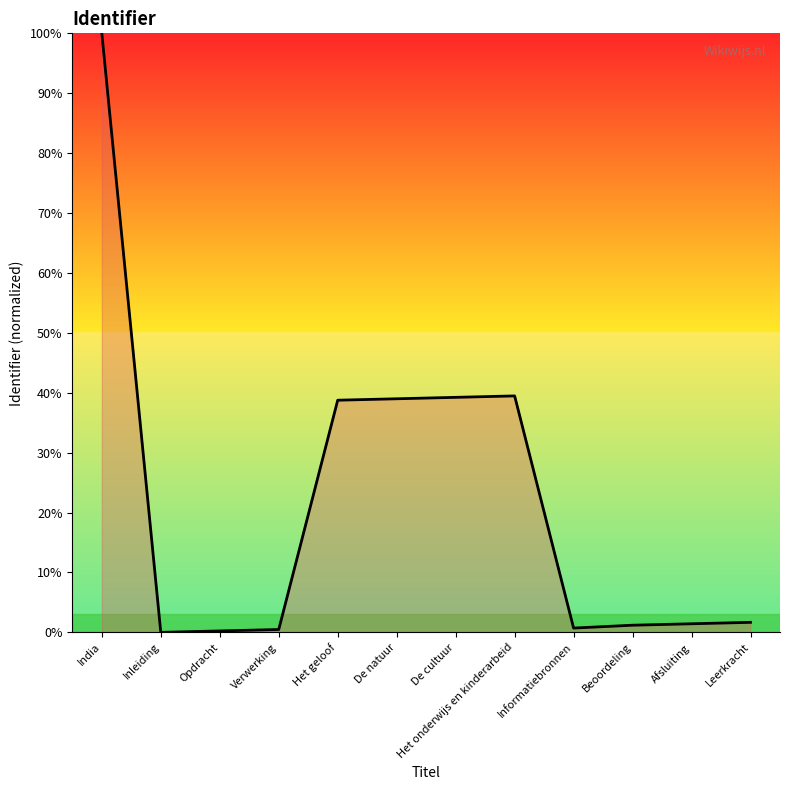

What is the greatest value displayed?

100.0